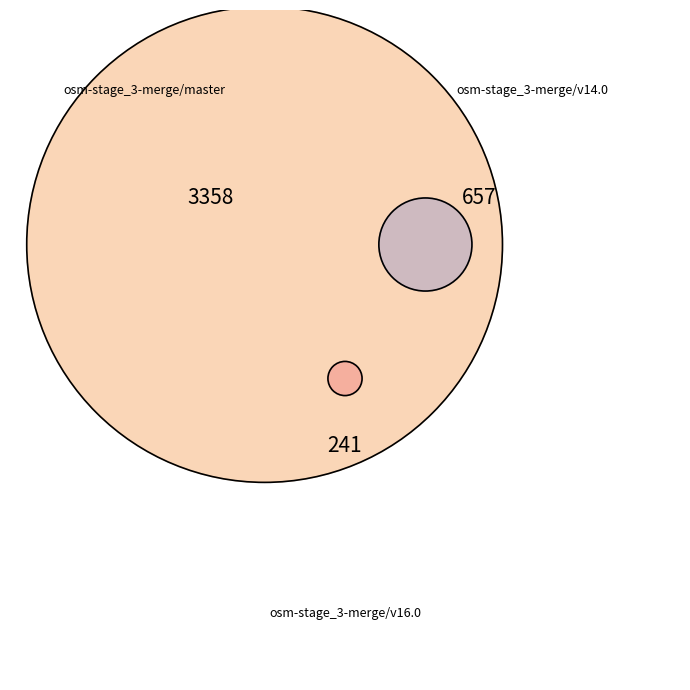

Approximately how many times larger is the value at osm-stage_3-merge/master compared to osm-stage_3-merge/v16.0?

13.9